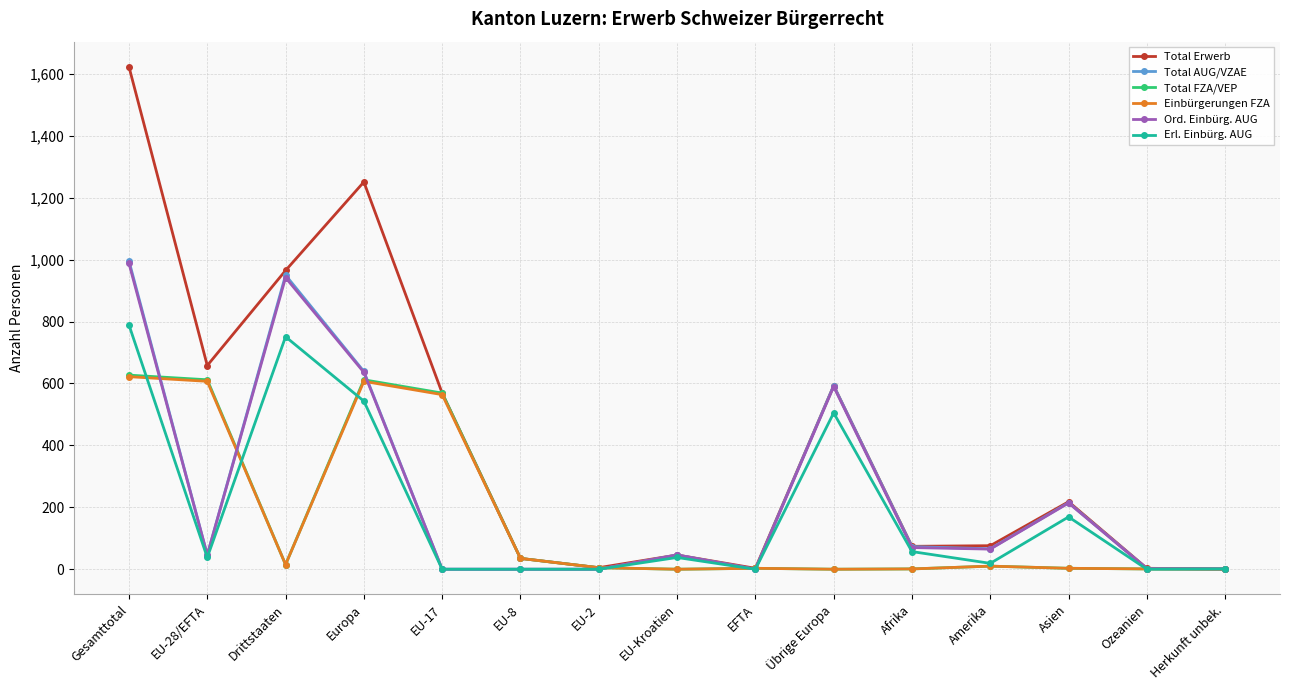

Which series has the largest total across all categories?

Total Erwerb